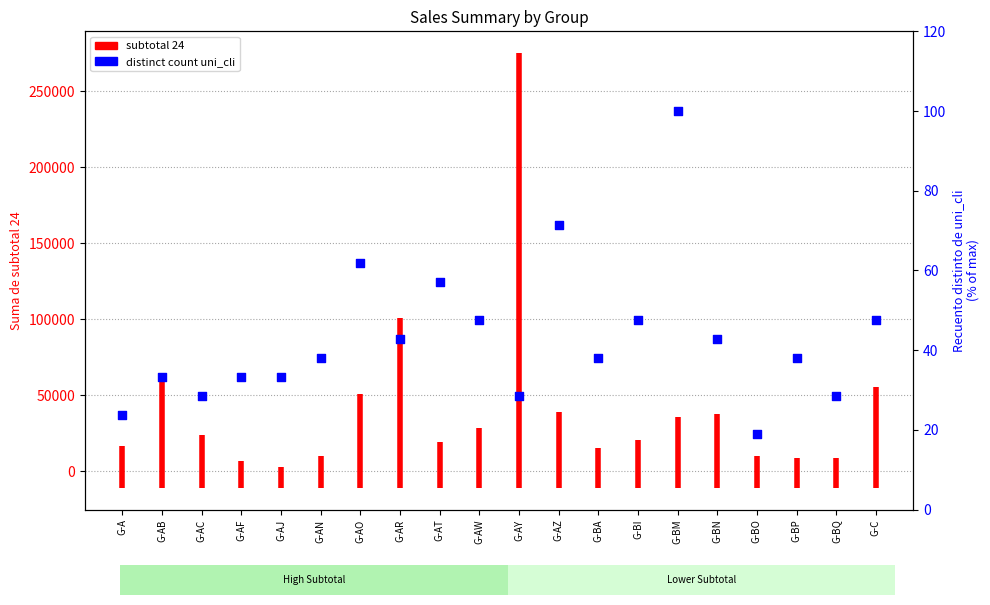

What is the ratio of the value at G-BQ to the value at G-BP?

0.8